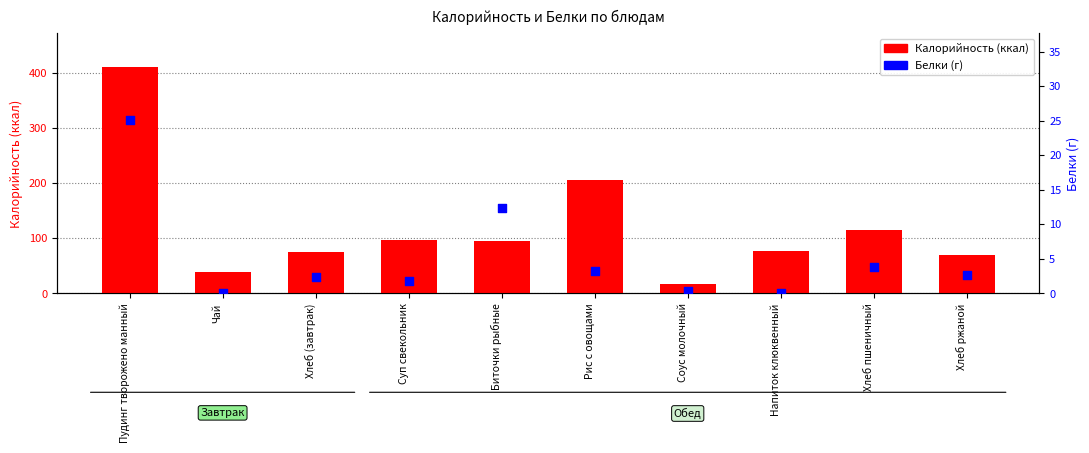

Is the value of Калорийность at Хлеб (завтрак) greater than the value of Белки at Напиток клюквенный?

Yes